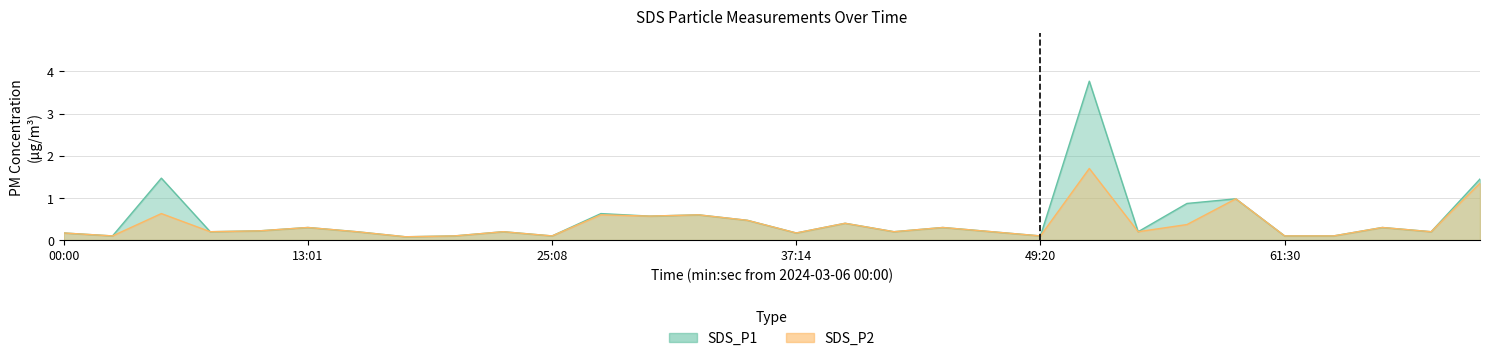

Does the chart have visible grid lines?

Yes